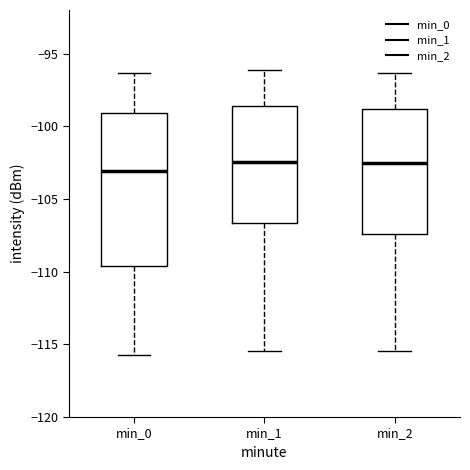

Which box is the tallest, from its lower edge to its upper edge?

min_0